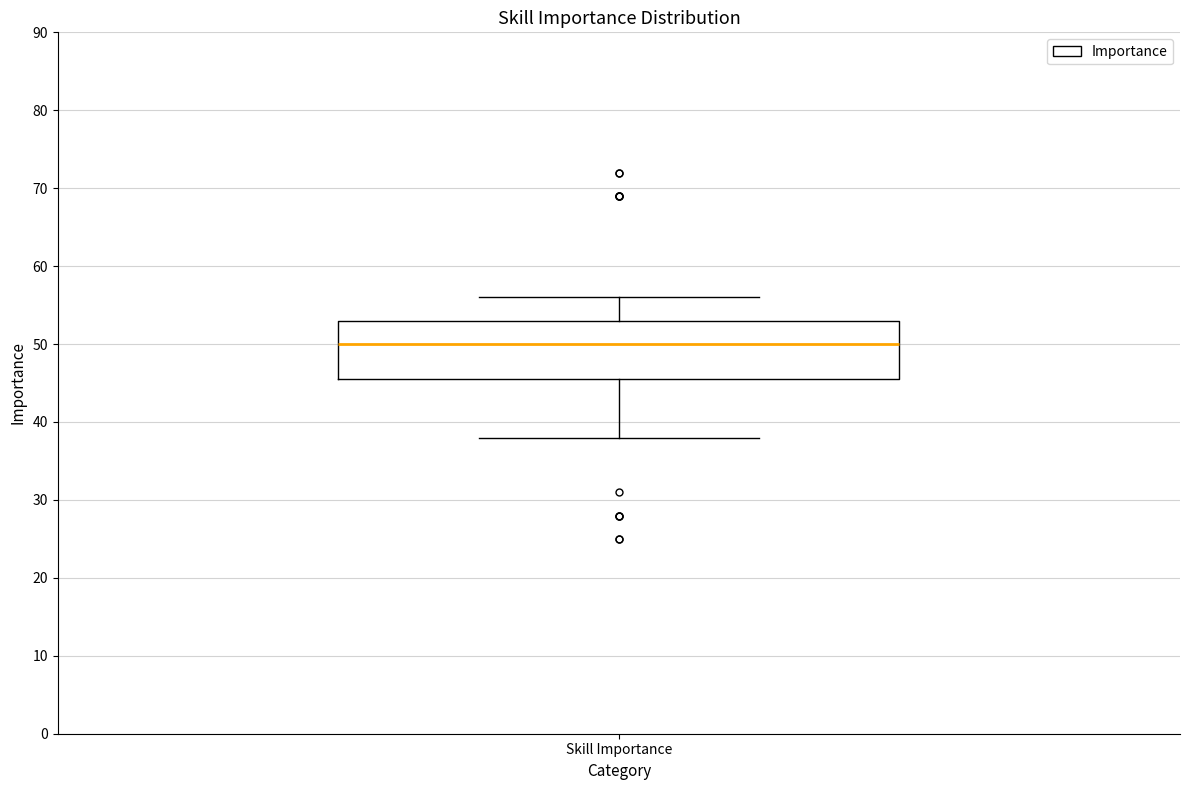

Transcribe this box plot: give where the median line is, the range the box spans, and where the two whiskers end, as read against the y-axis. The values are not printed on the chart, so give them approximately, as read against the axis.

median 50, box 46 to 53, whiskers 38 to 56